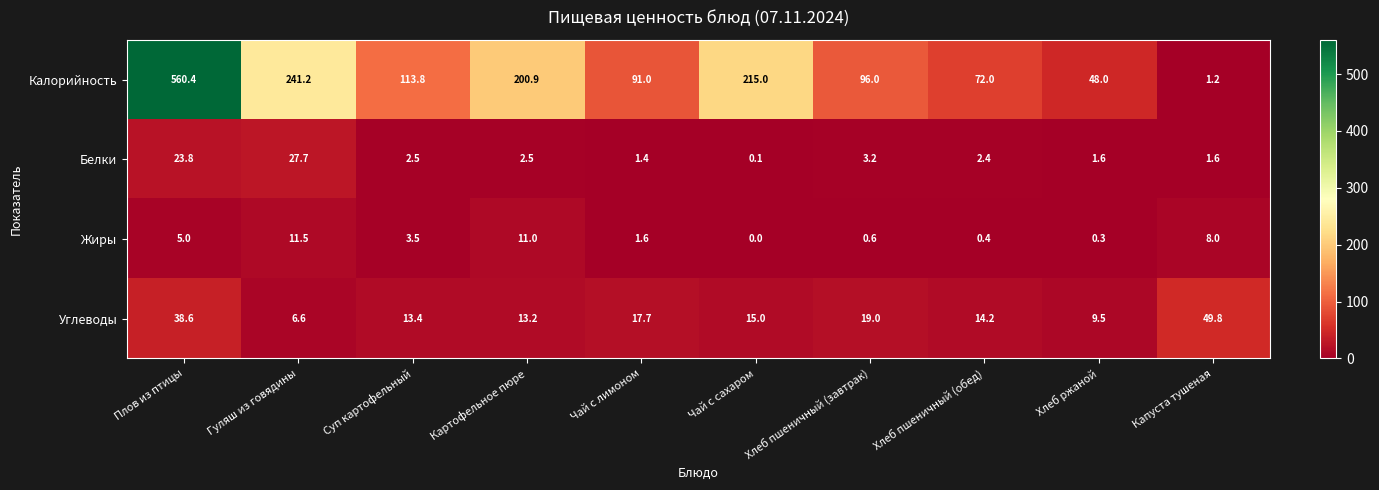

What is the sum of all Жиры values?

41.9